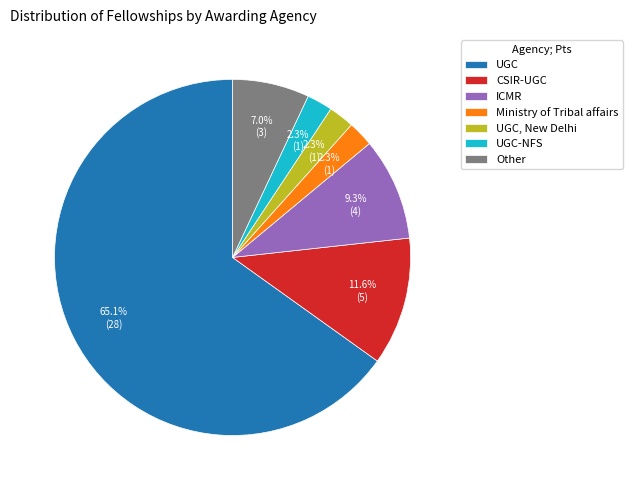

How many segments does this pie chart have?

7